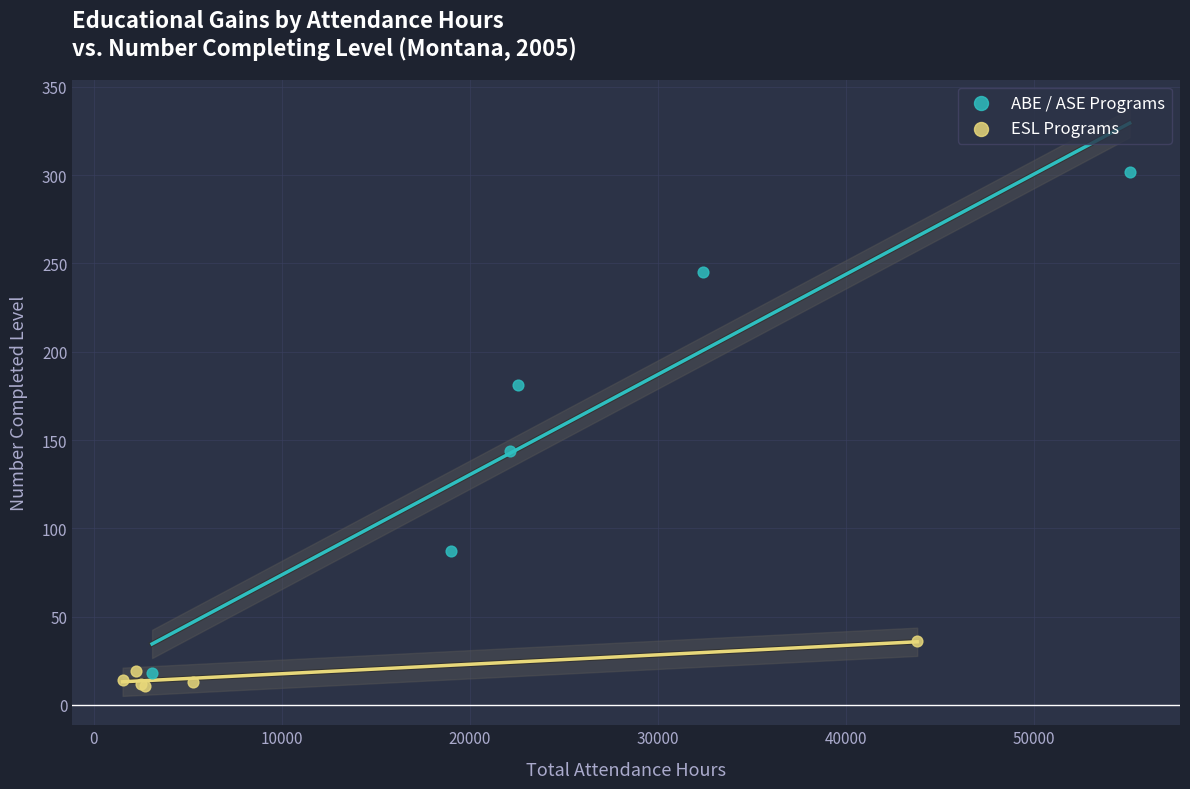

Which series contains the highest Y value?

ABE / ASE Programs